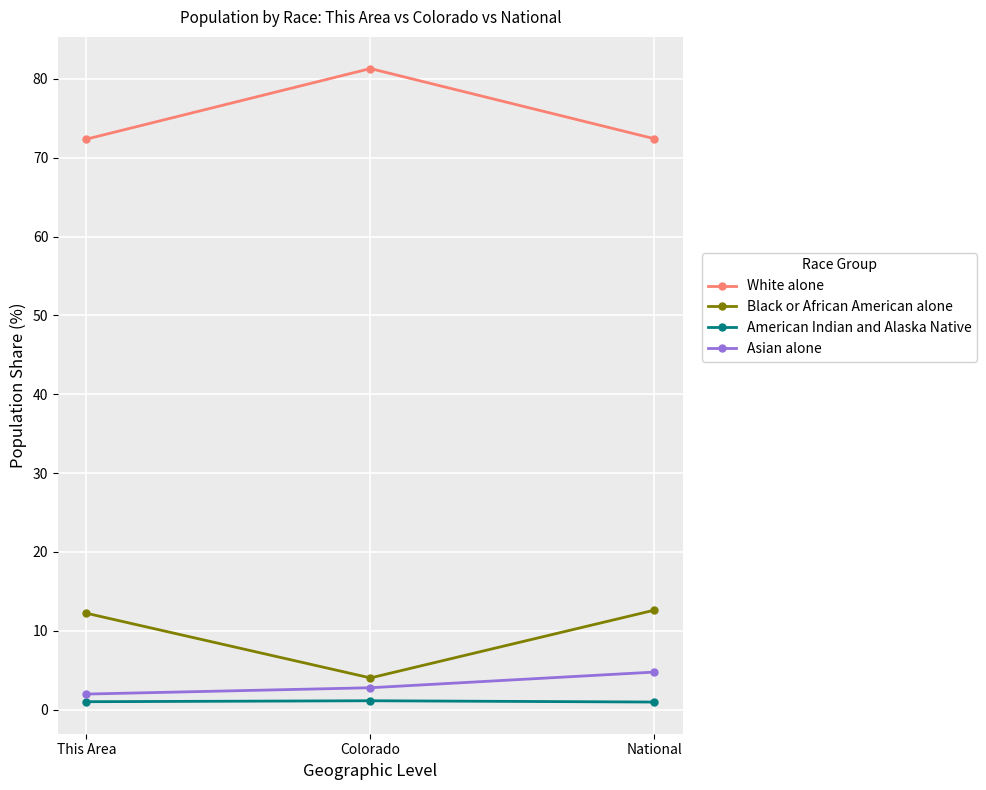

What position from the left is Colorado?

2